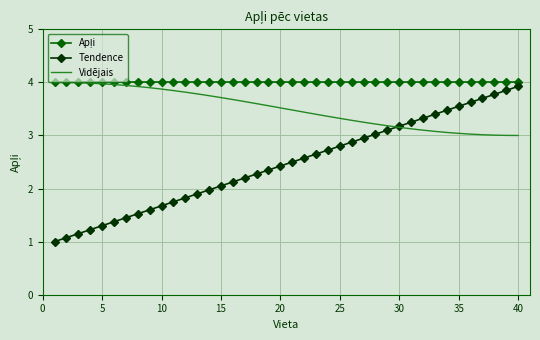

Which series has the largest range (max minus min)?

Tendence